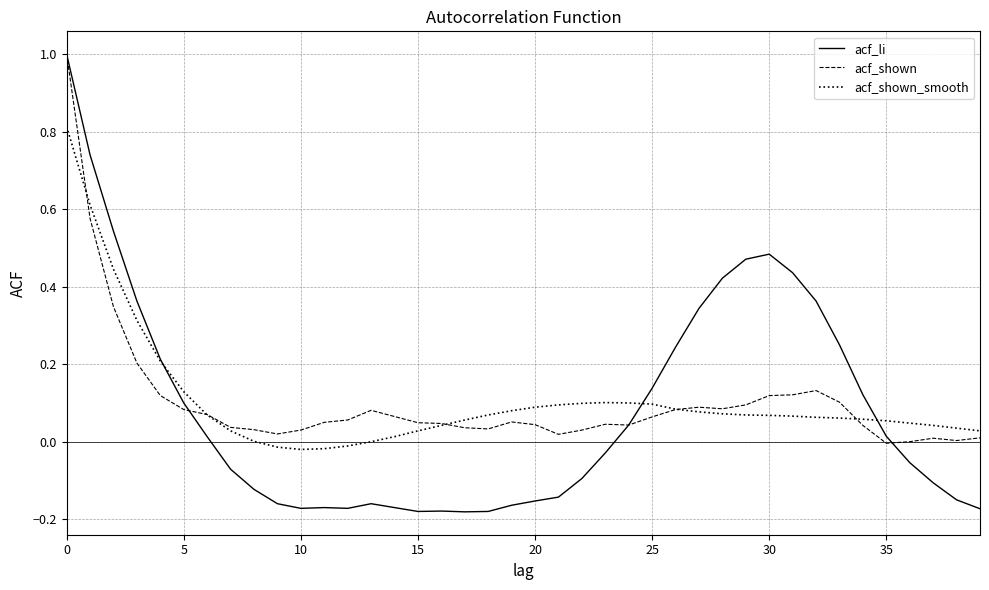

Which series has the widest spread of values?

acf_li